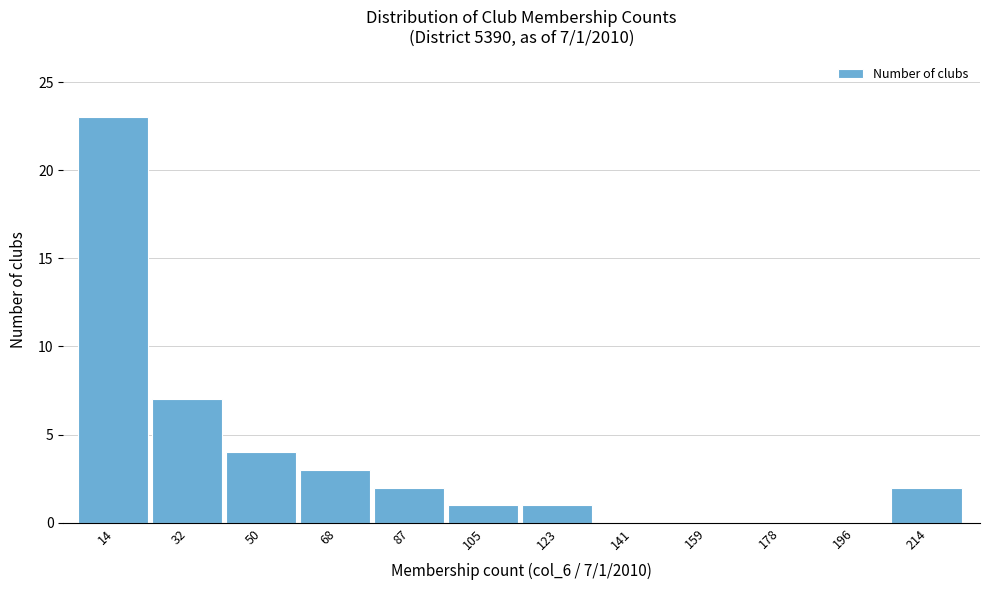

Reading left to right, transcribe all the data shown in this chart.

14=23	32=7	50=4	68=3	87=2	105=1	123=1	141=0	159=0	178=0	196=0	214=2